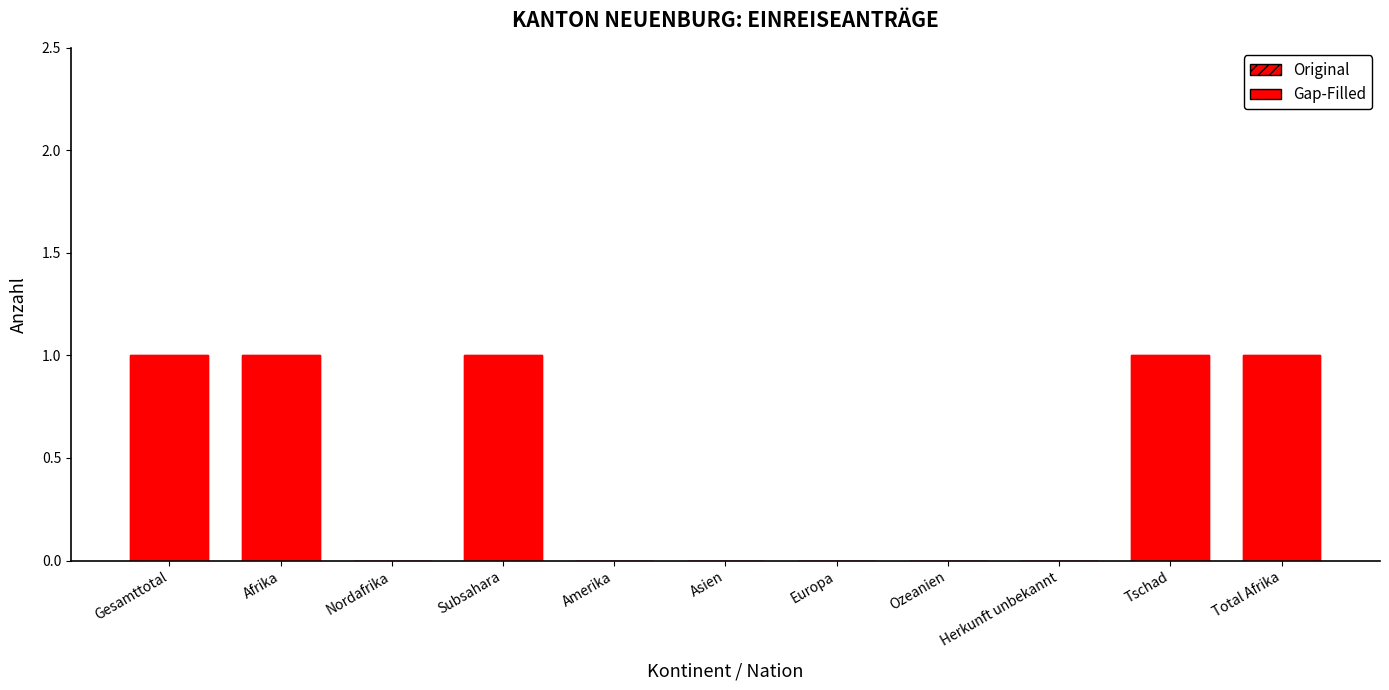

What is the difference between the maximum and minimum values in the Original series?

1